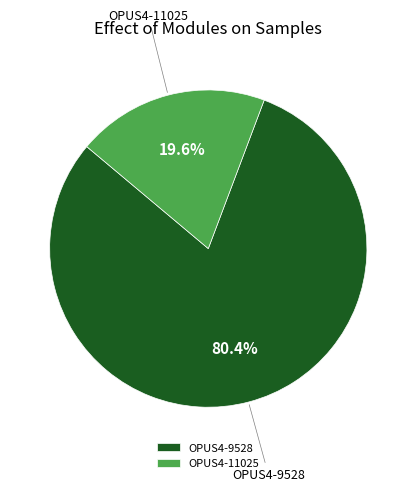

Which category has the biggest portion of the pie?

OPUS4-9528